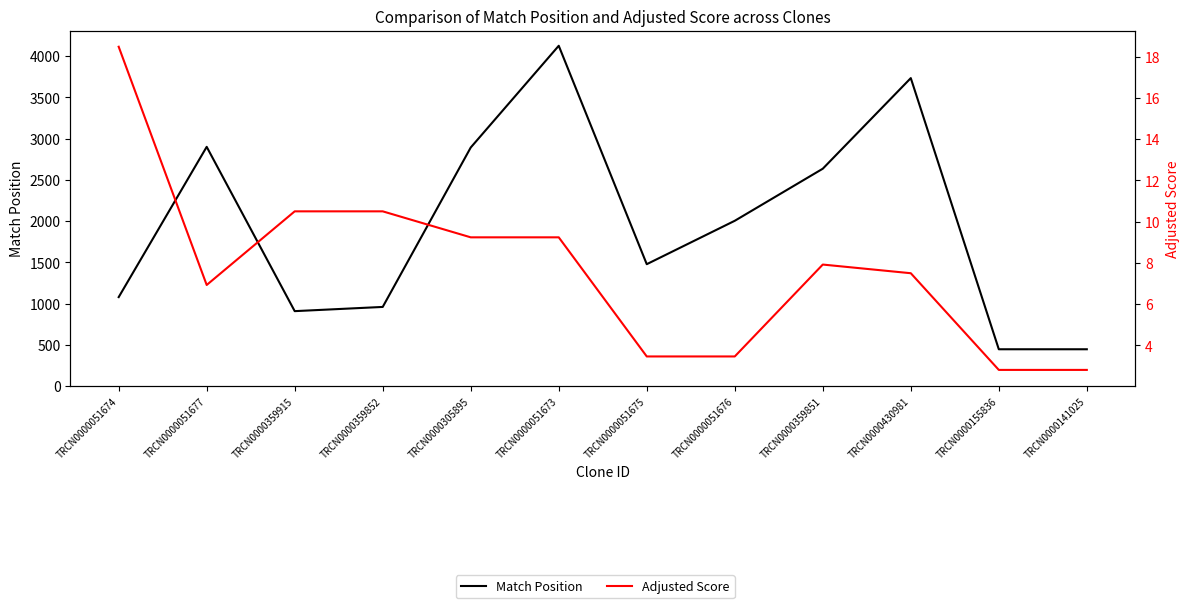

Rank the series by their average value, from lowest to highest.

Adjusted Score, Match Position